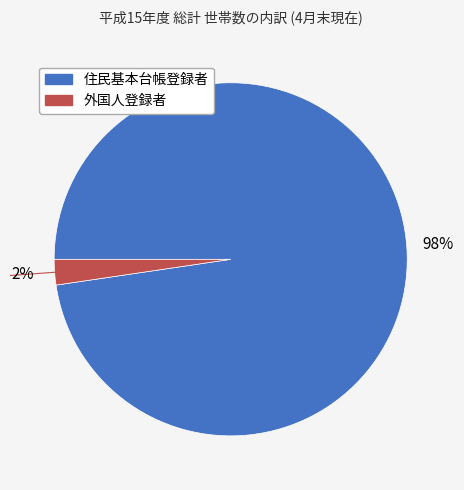

What is the largest slice in the pie chart?

住民基本台帳登録者